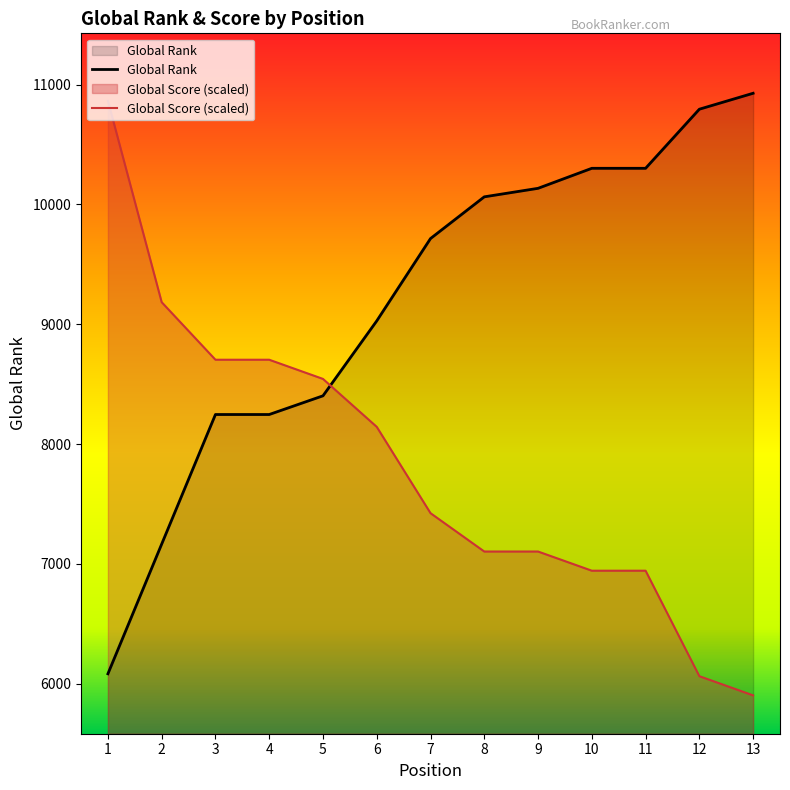

How many values in the Global Score series are below 7424?

6